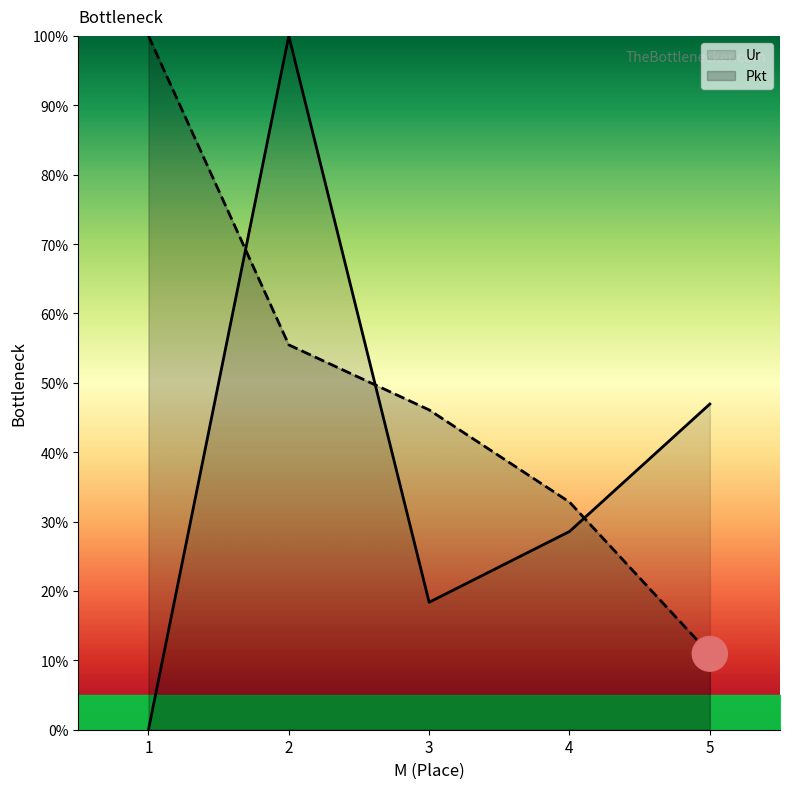

Which series has the largest total across all categories?

Pkt